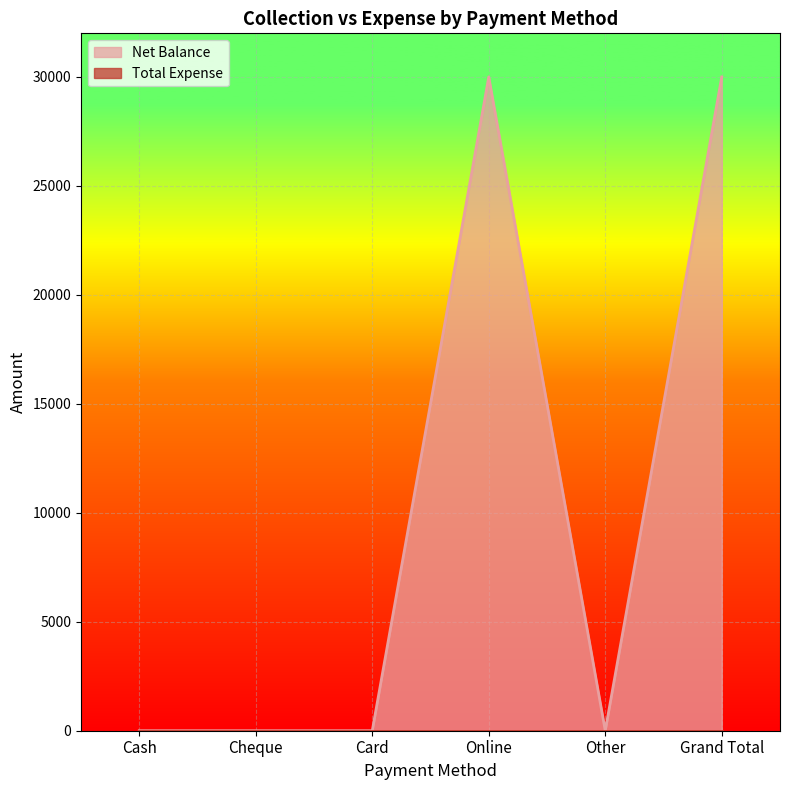

The value at Grand Total is 30000. True or false?

True